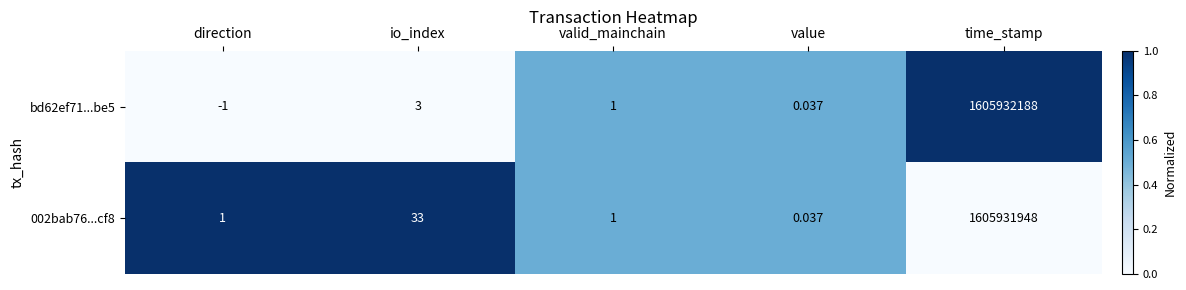

At which label does bd62ef71...be5 reach its peak?

time_stamp